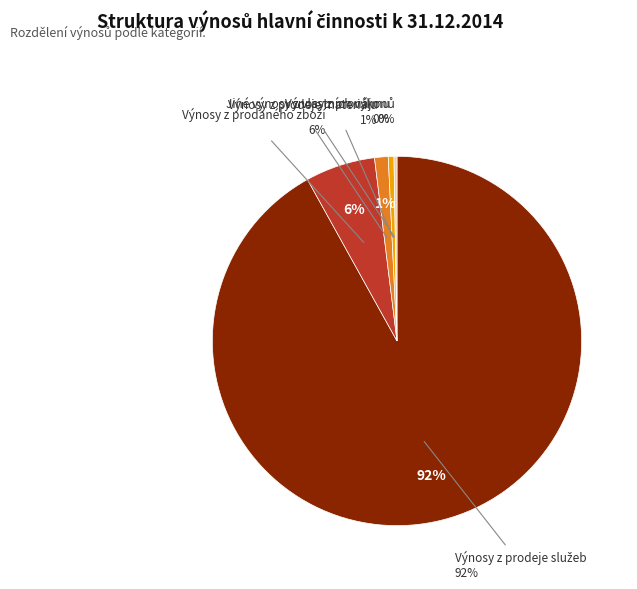

Does Výnosy z prodeje služeb represent more than half of the total?

Yes